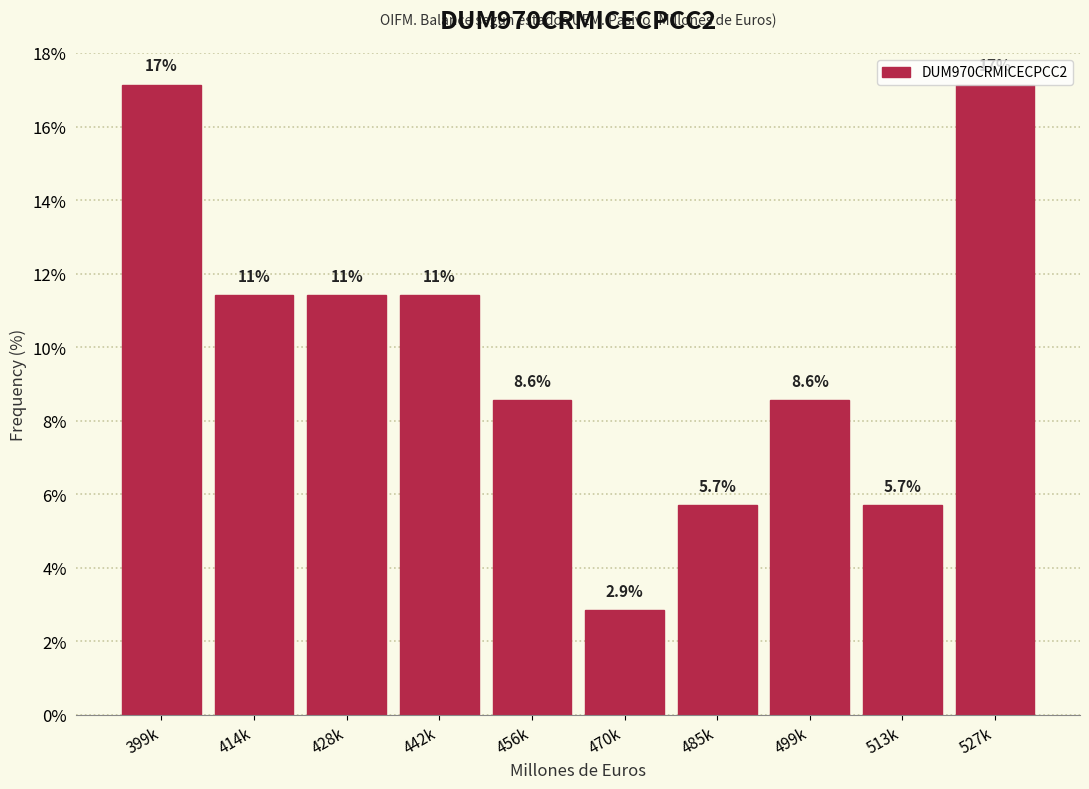

What value does the data have at 499k?

8.6